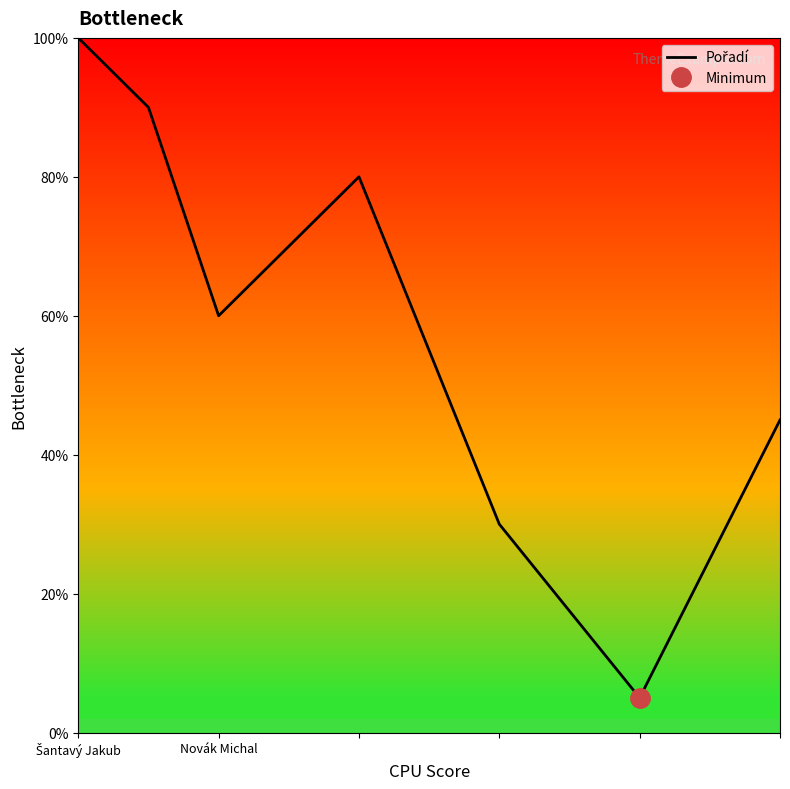

What is the minimum value shown in the chart?

5